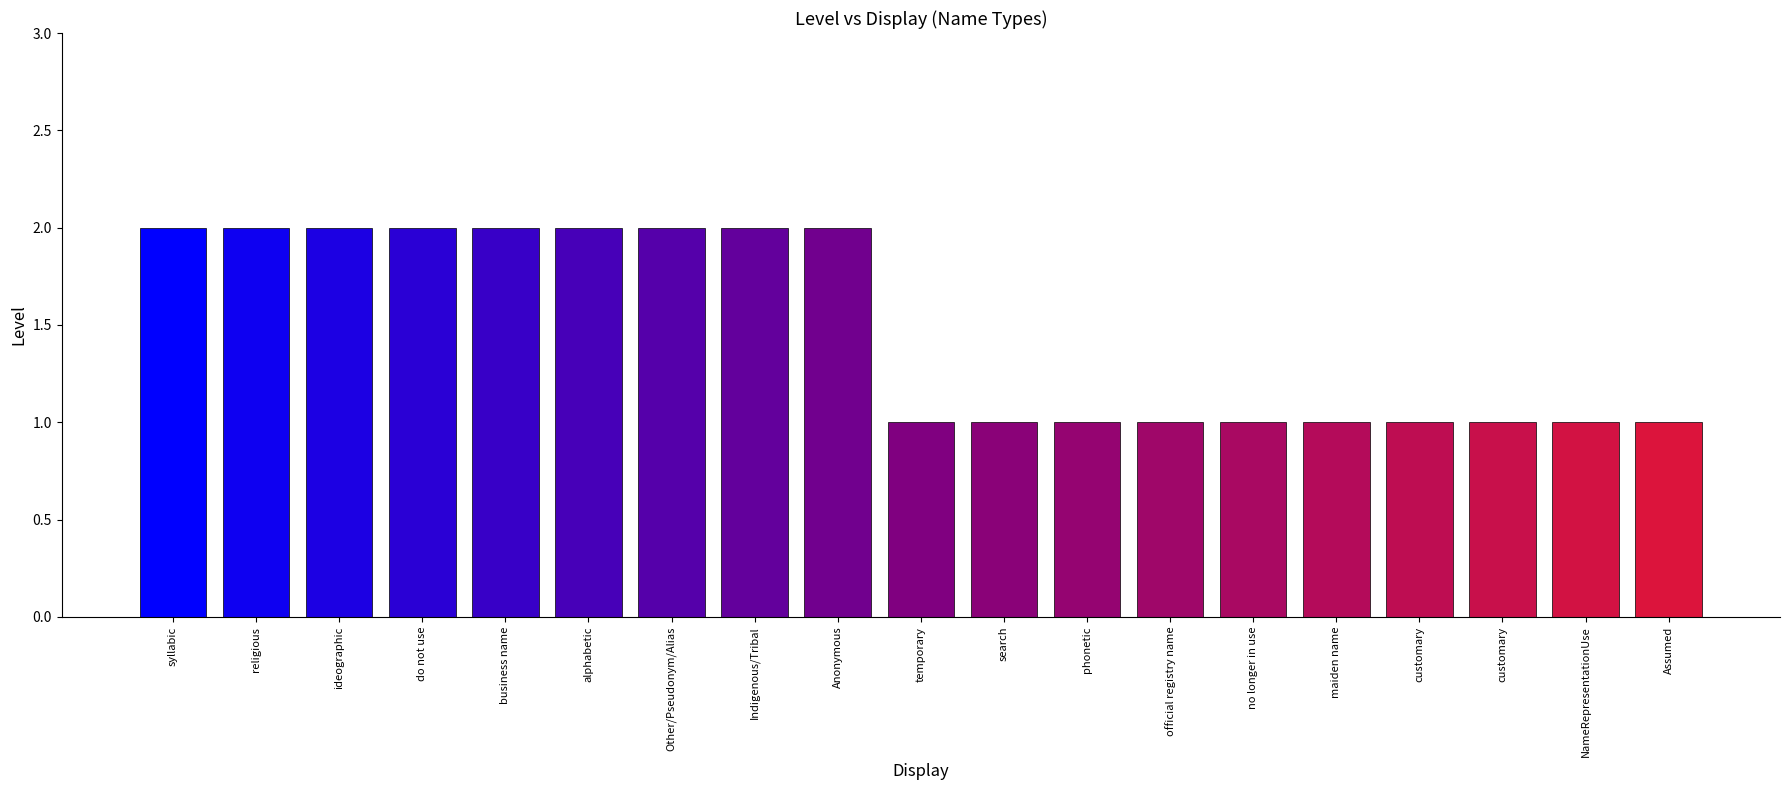

Which has a higher value, syllabic or Anonymous?

syllabic